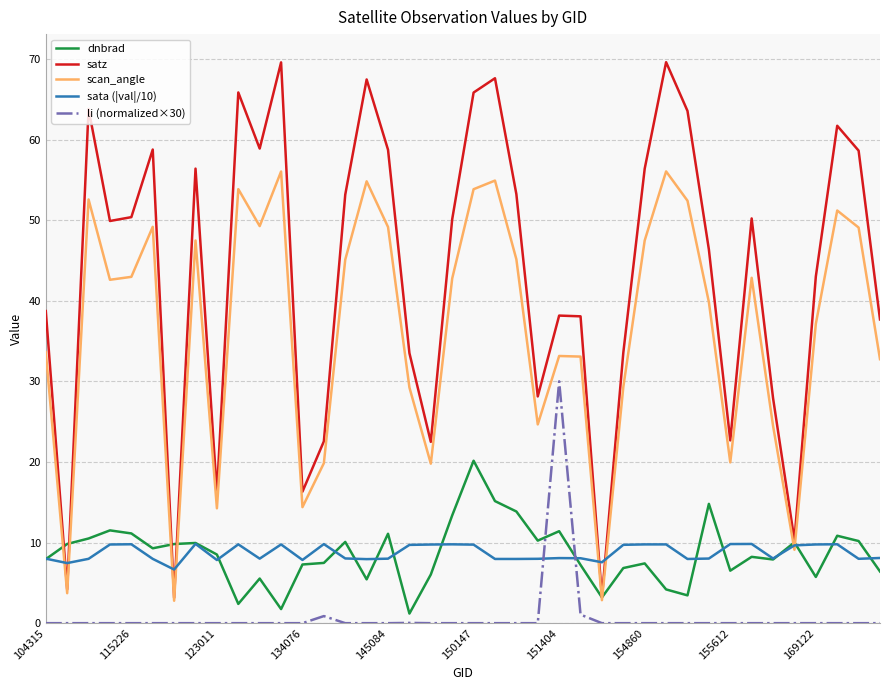

List the series in order of their peak value, highest first.

satz, scan_angle, li (normalized×30), dnbrad, sata (|val|/10)